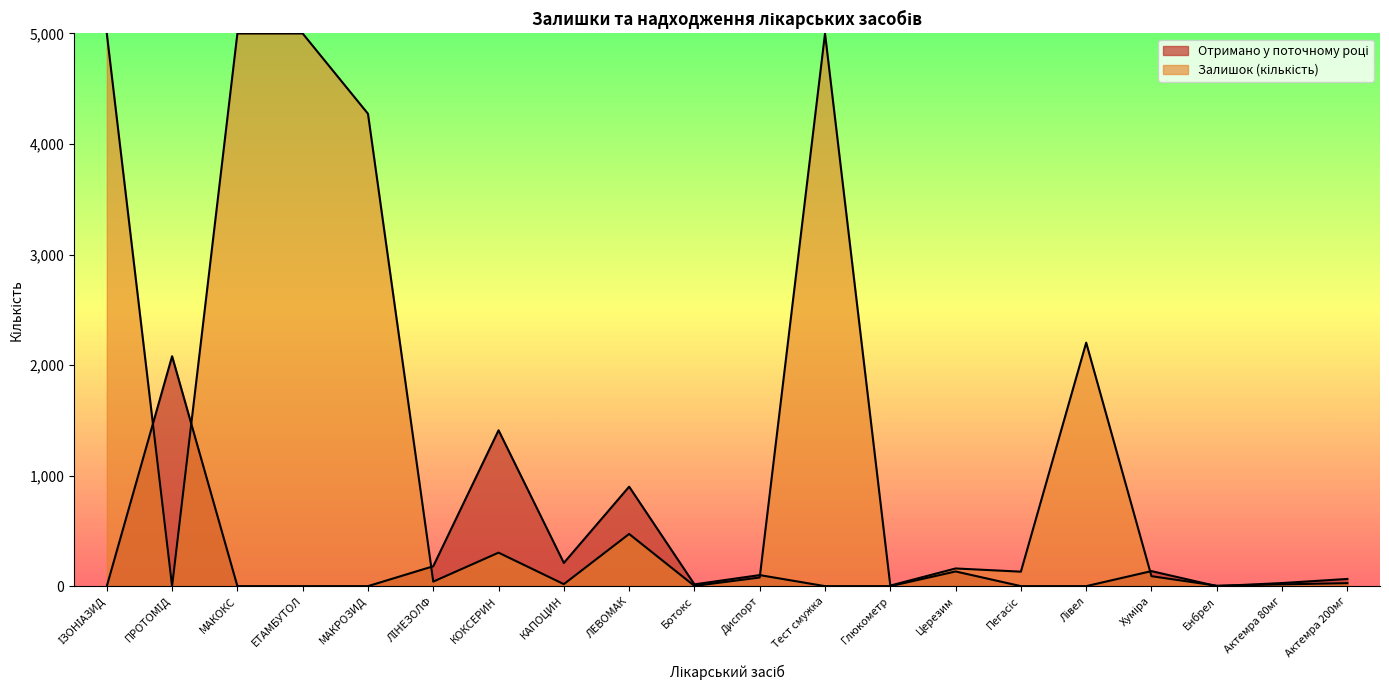

How many points are lower than both their immediate neighbors (excluding endpoints)?

3